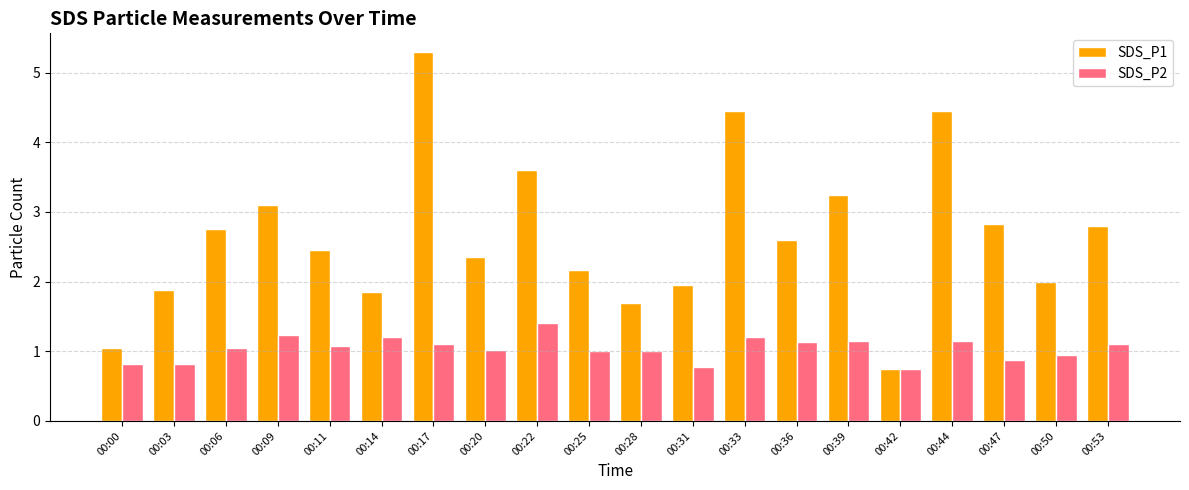

What is the smallest value displayed?

0.8